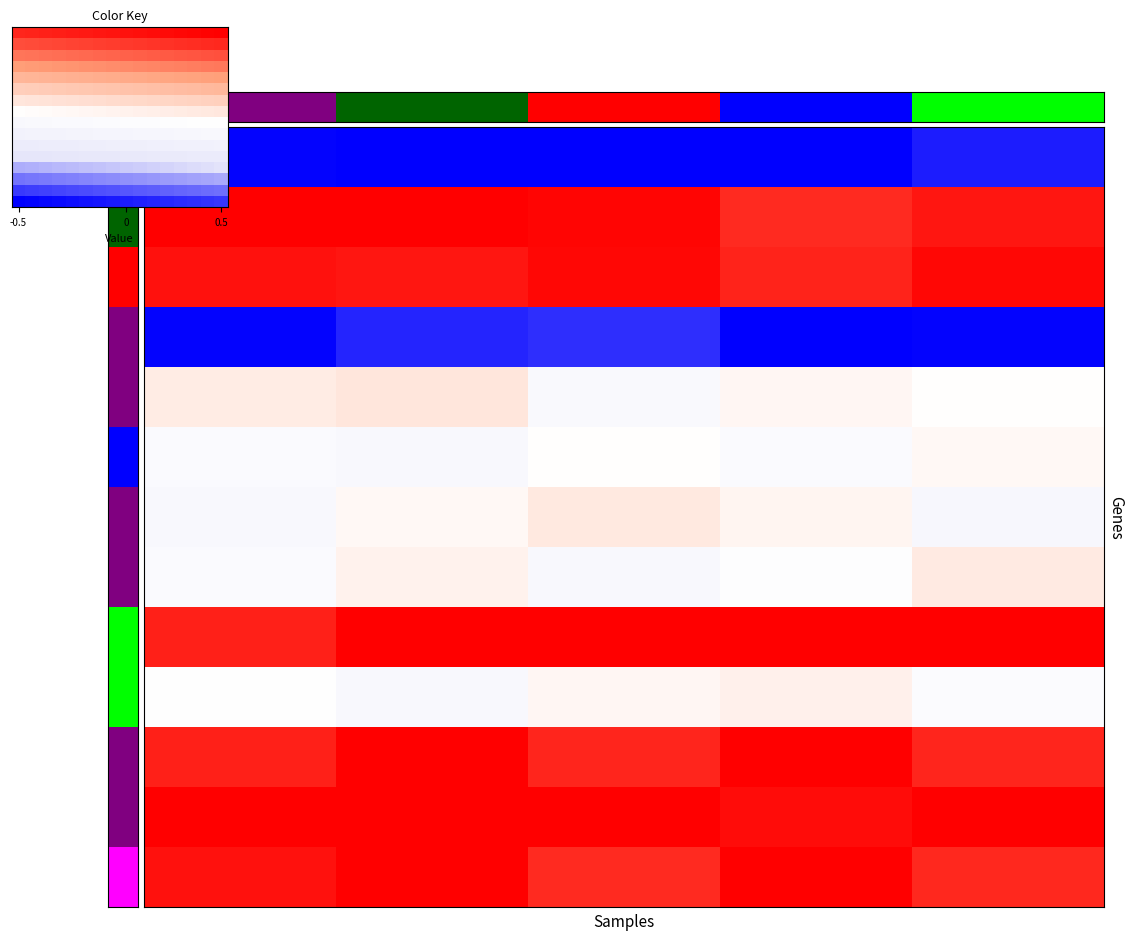

Between 6 and 7, which is larger?

7